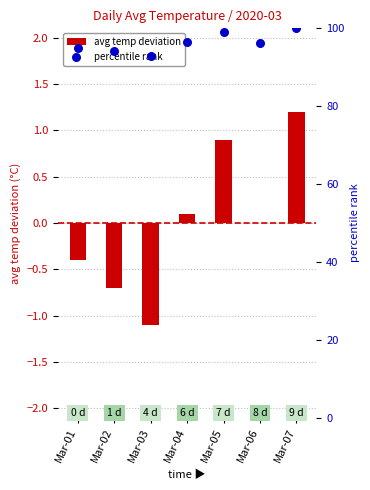

What are all the series names shown in the legend?

avg temp deviation, percentile rank